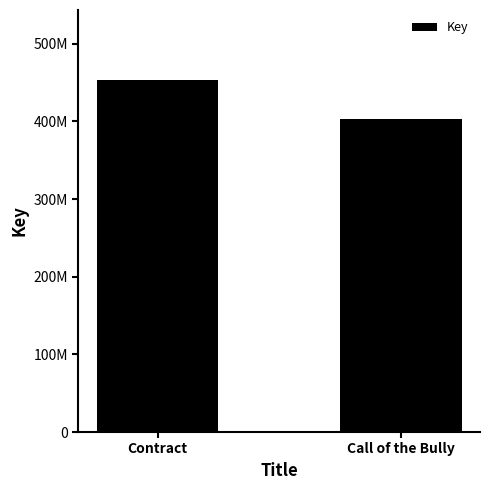

What is the label of the 2nd bar from the right?

Contract